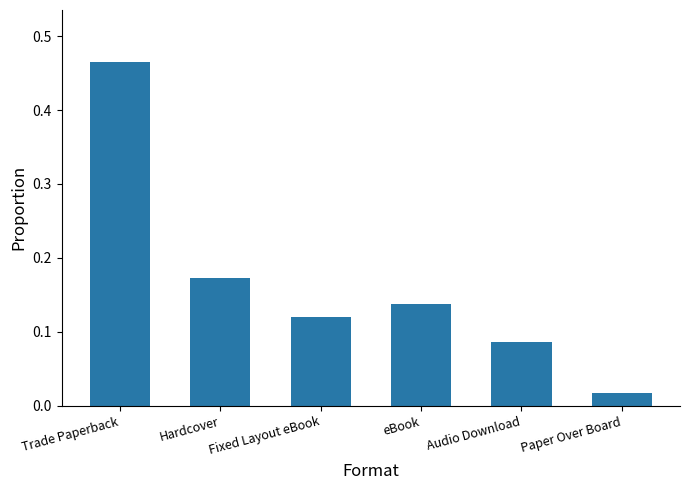

What position from the left is Hardcover?

2